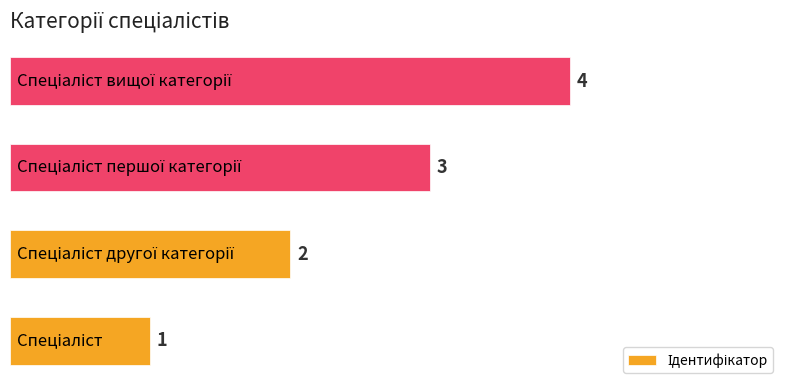

What is the sum of all values?

10